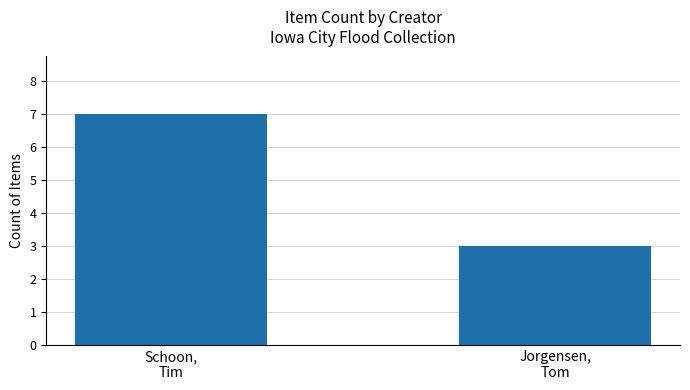

What is the change in value from Schoon,
Tim to Jorgensen,
Tom?

-4